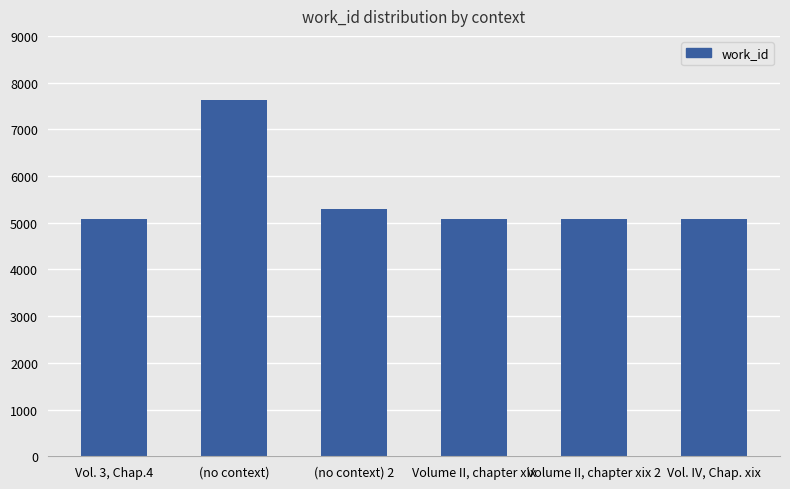

What value does the data have at (no context)?

7629